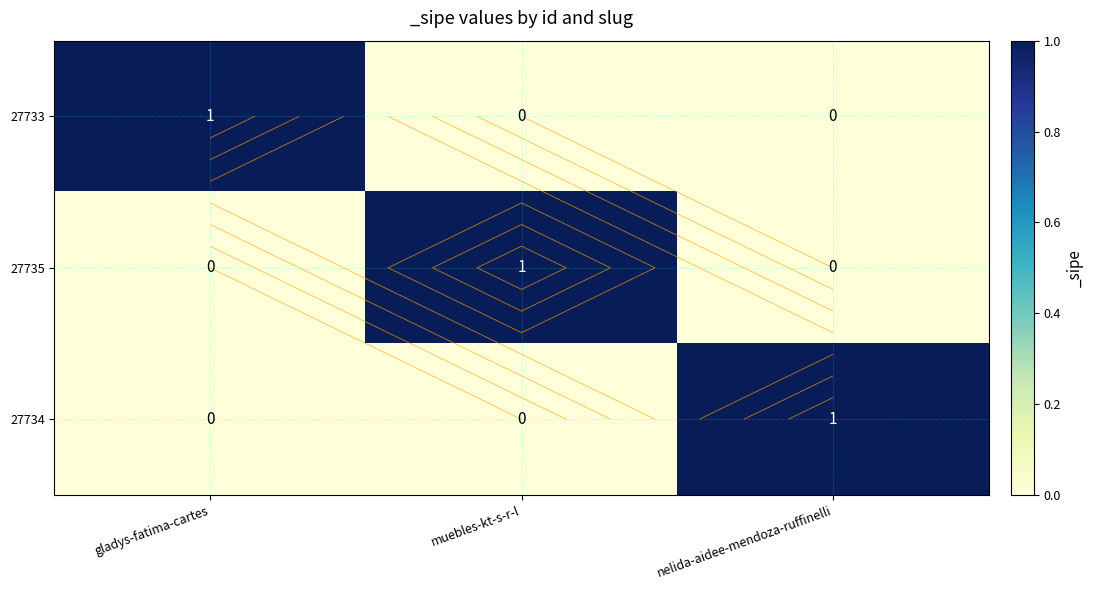

The value of 27735 at nelida-aidee-mendoza-ruffinelli is 0. True or false?

False